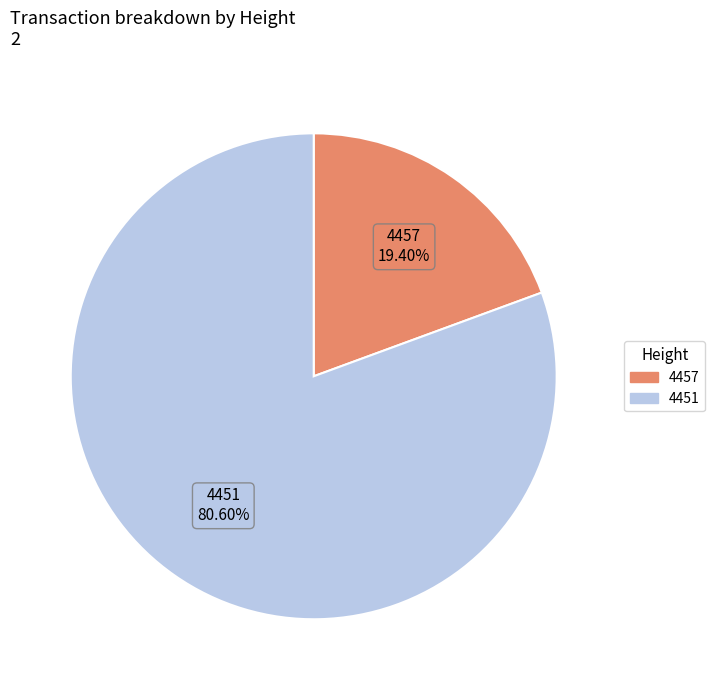

To the nearest percent, what portion does 4457 represent?

19%